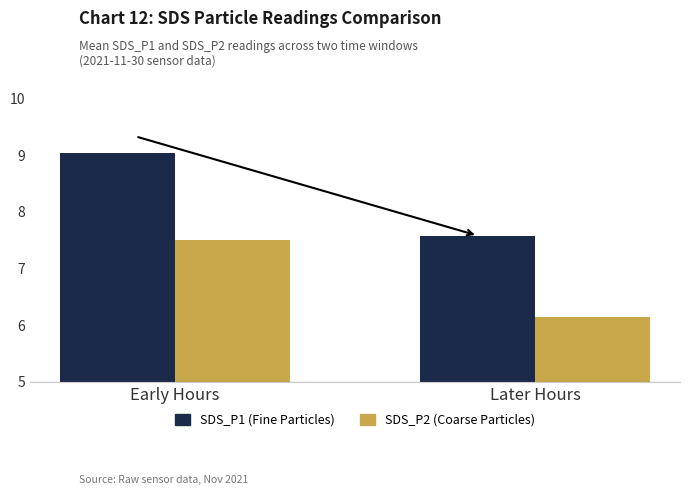

Rank the series at Early Hours from lowest to highest value.

SDS_P2 (Coarse Particles), SDS_P1 (Fine Particles)